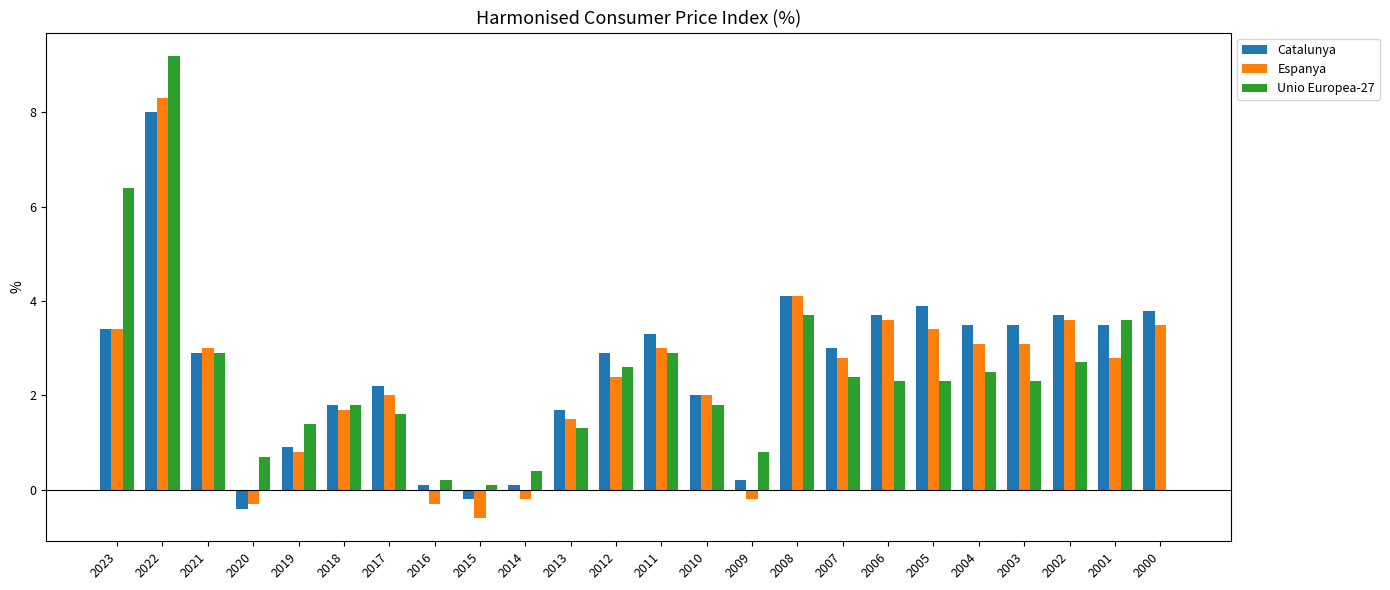

How many groups of bars are there?

24